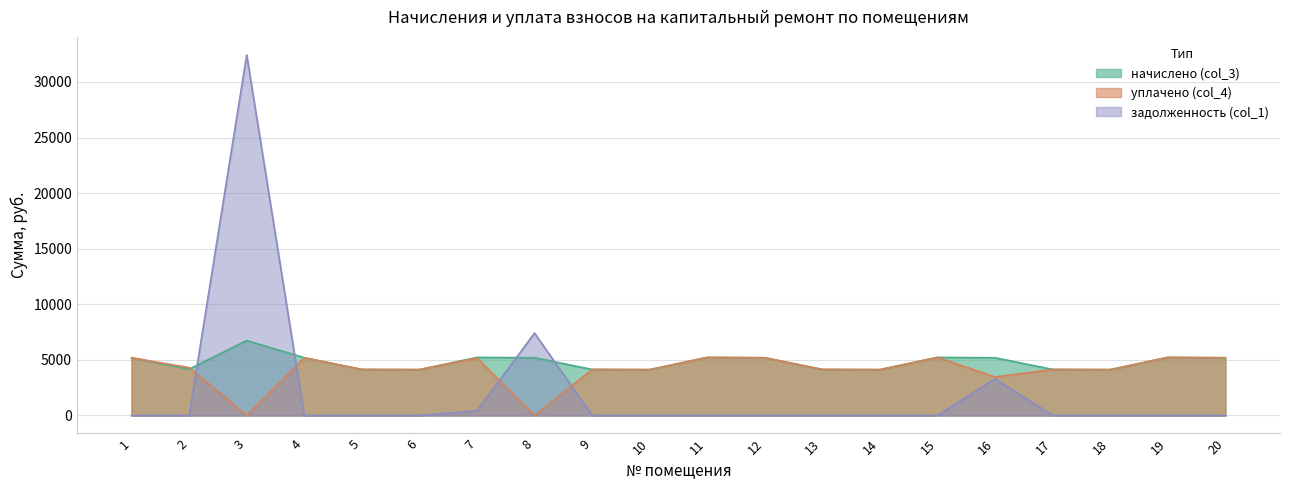

What is the difference between the second highest and minimum values in the начислено (col_3) series?

1101.4